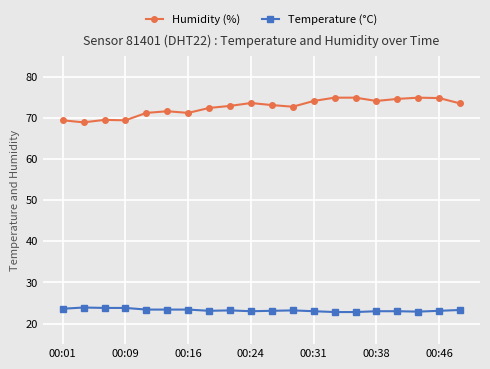

What is the value of the Humidity (%) point at the 7th from the left?

71.2